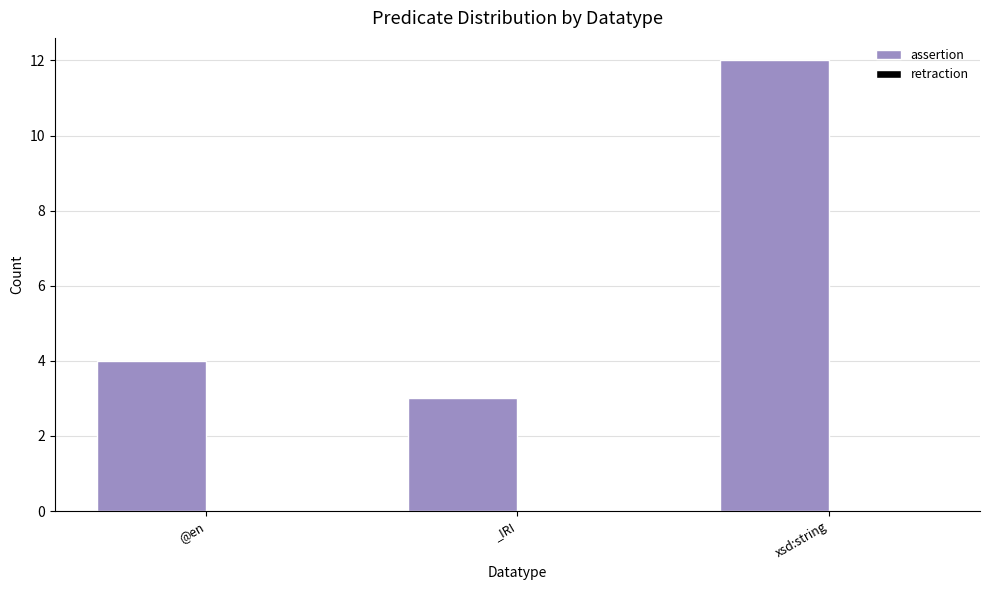

True or false: the data shows 5 at _IRI.

False